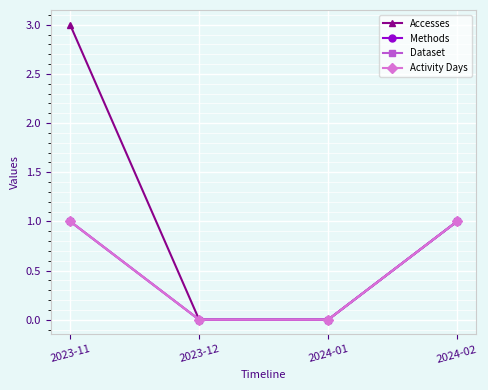

Is this an area chart (filled region under the line)?

No